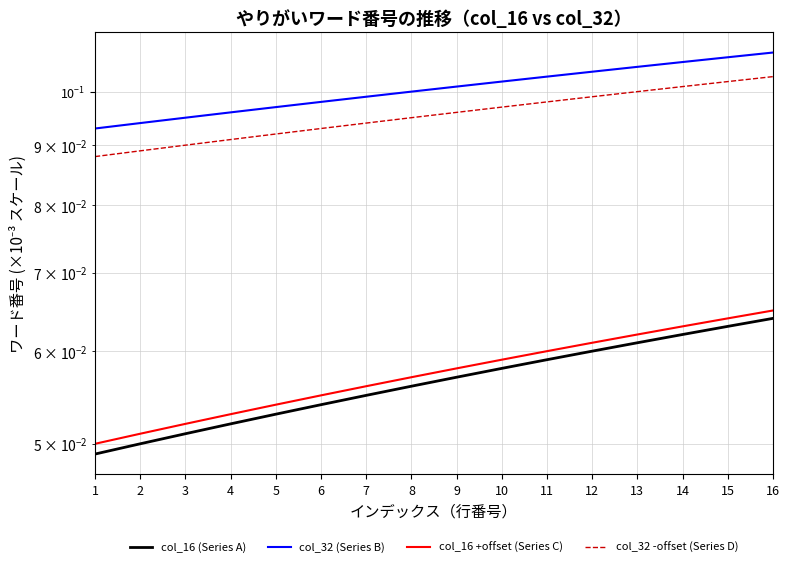

At which label is col_32 -offset (Series D) closest to 0?

1